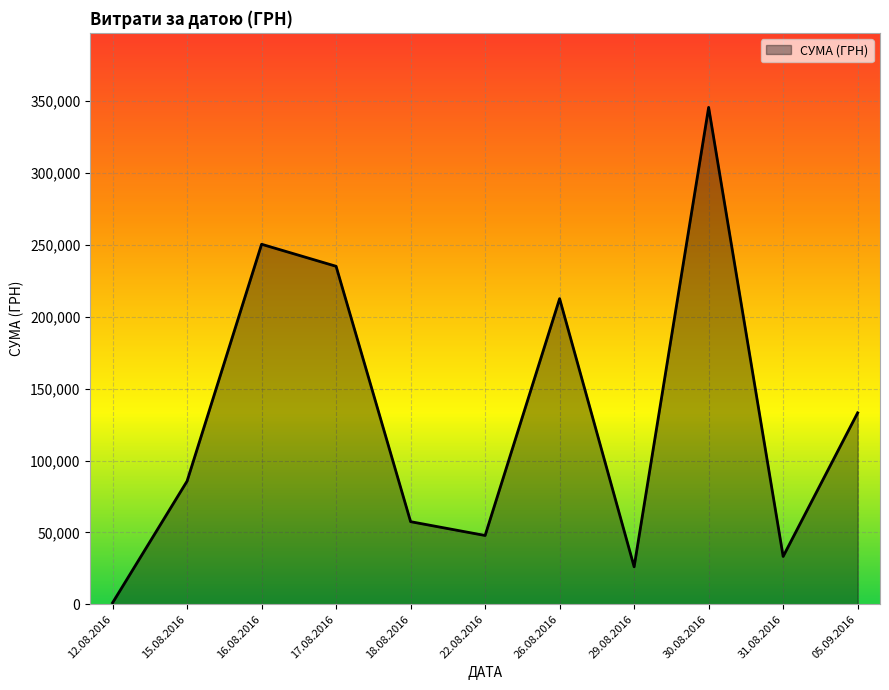

What value does the data have at 29.08.2016?

26048.1